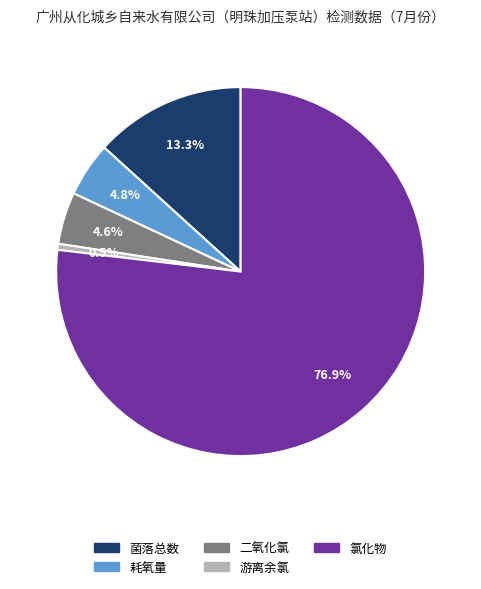

Which category accounts for the majority?

氯化物